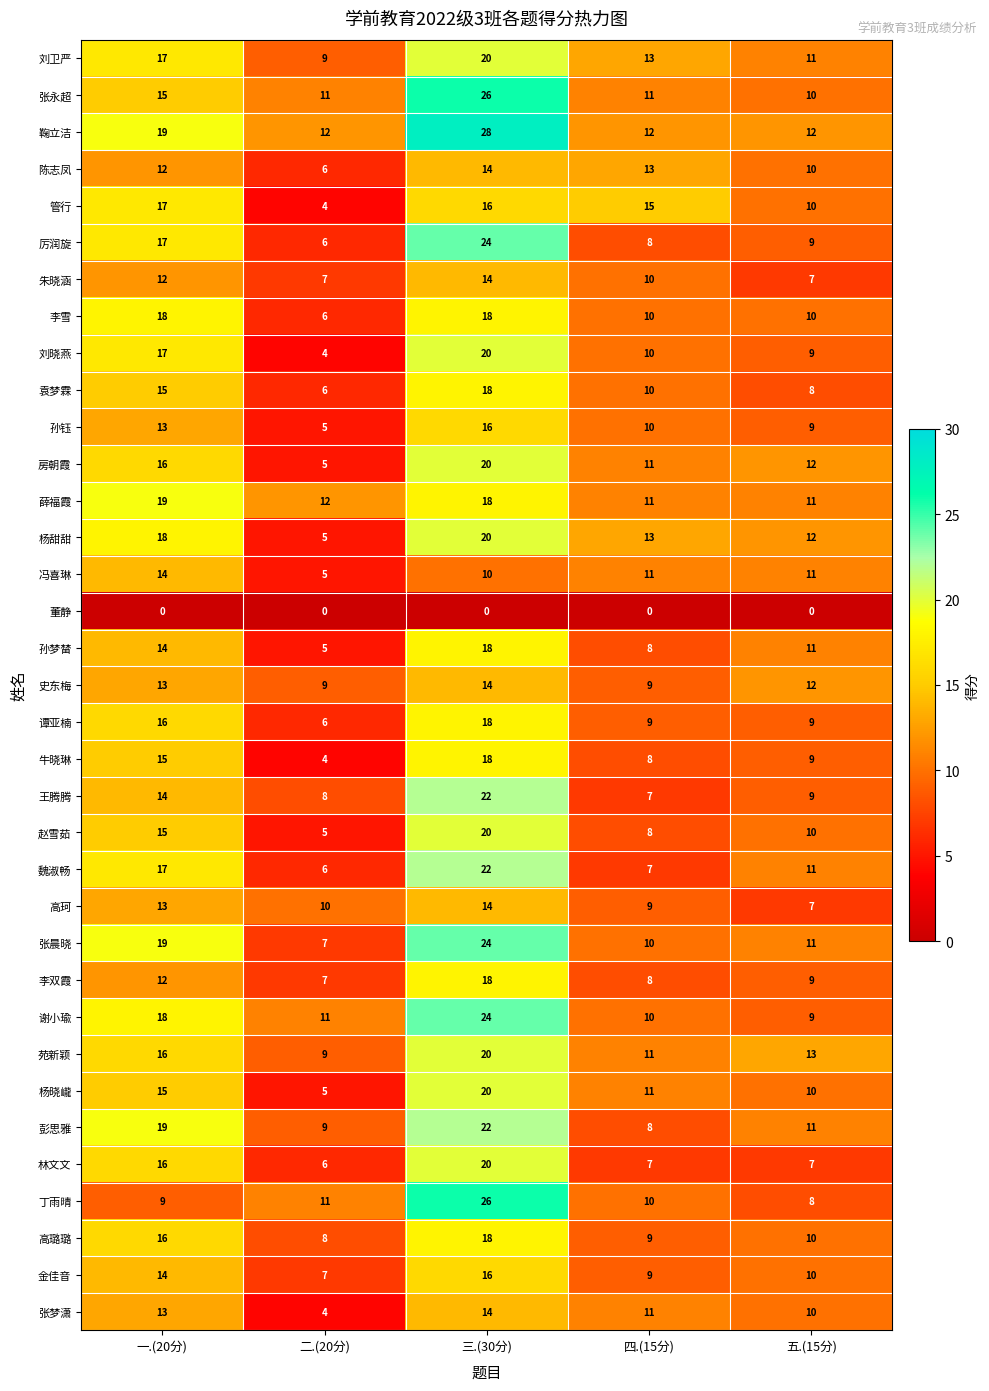

What is the spread (max minus min) of values at 三.(30分)?

28